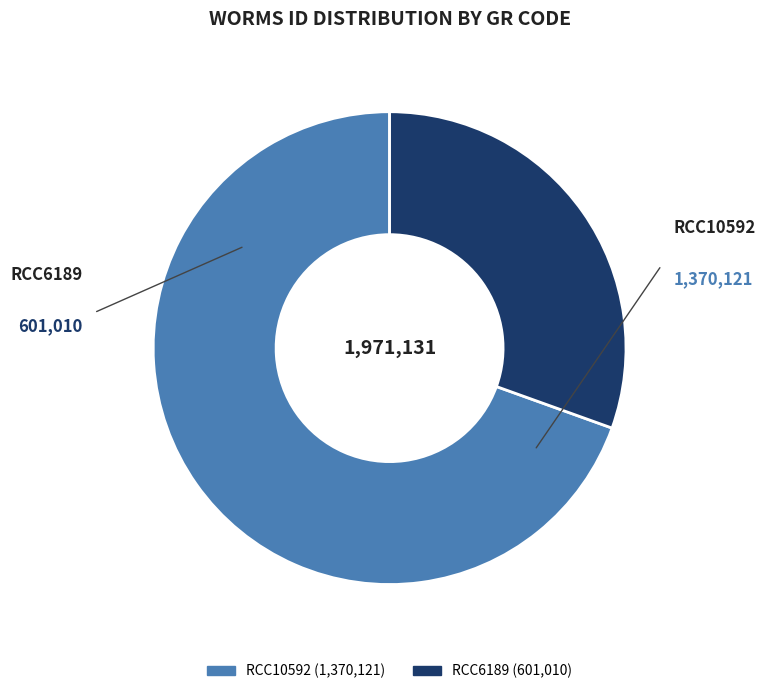

What is the ratio of the value at RCC6189 to the value at RCC10592?

0.4